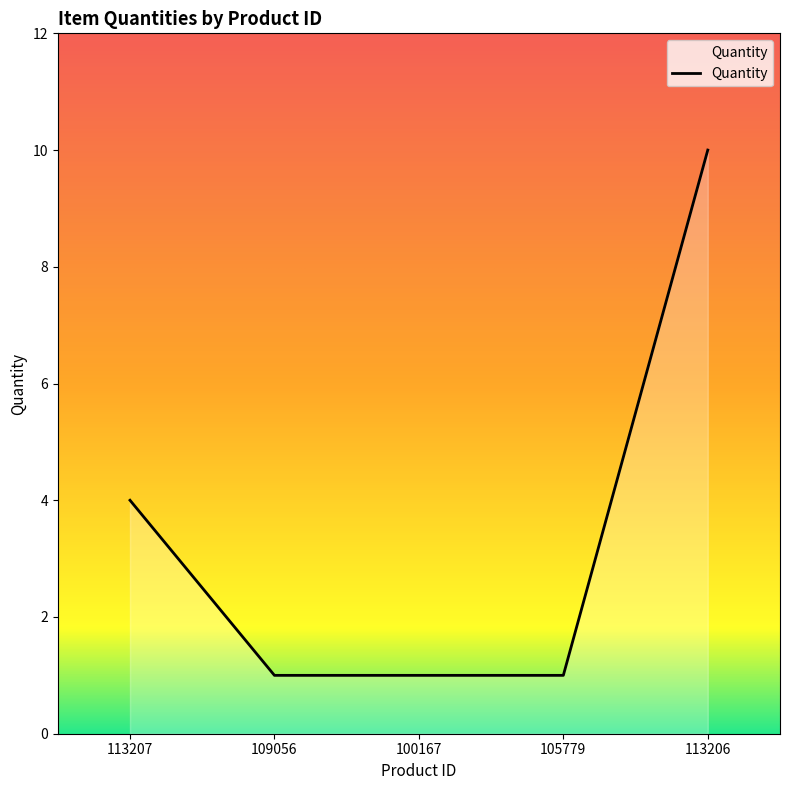

What position from the left is 113207?

1